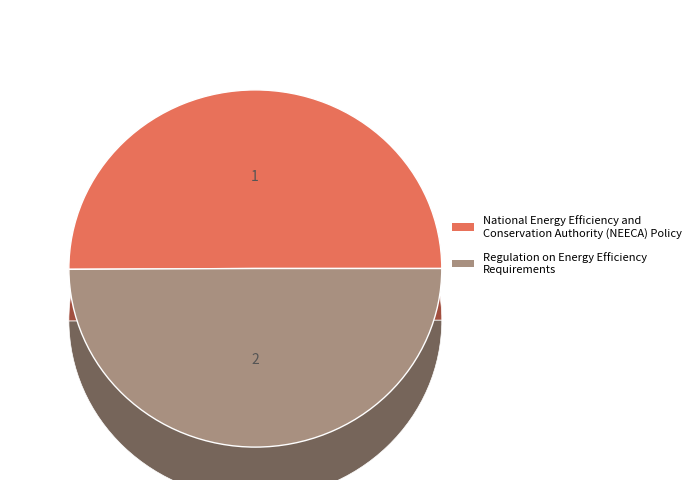

Which slice is the smallest?

Regulation on Energy Efficiency Requirements